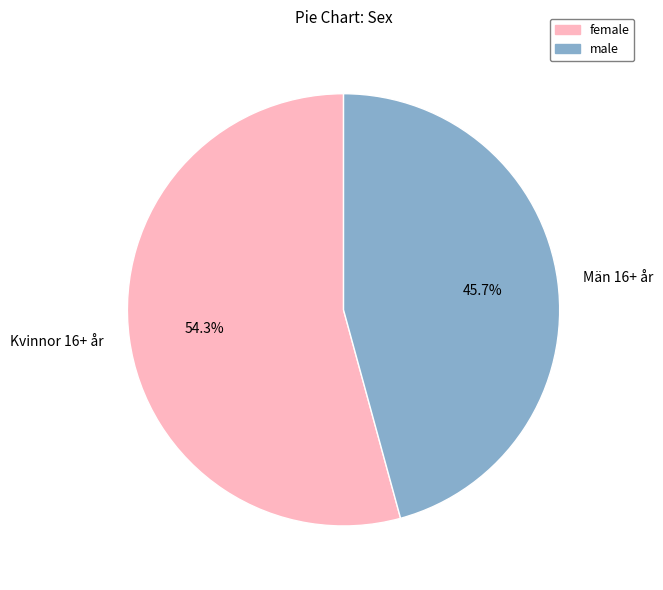

Approximately how many times larger is the value at Kvinnor 16+ år compared to Män 16+ år?

1.2